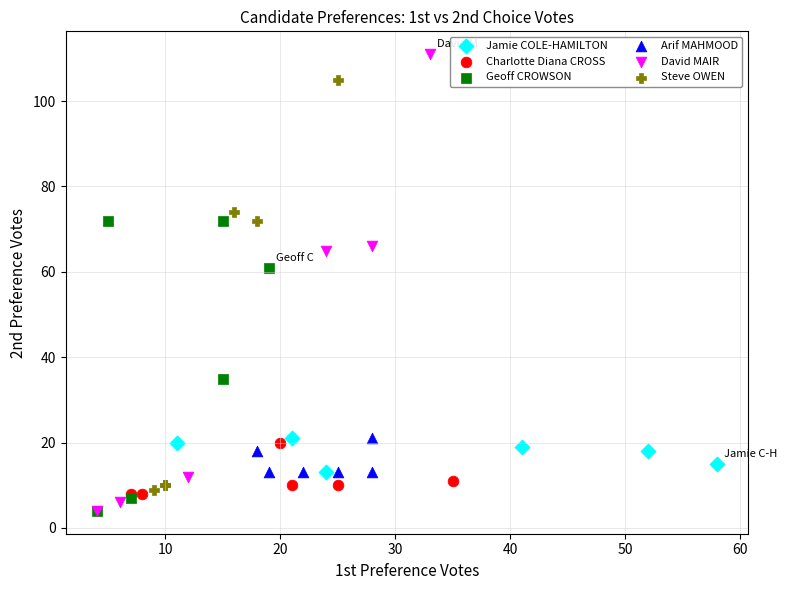

Which series contains the highest Y value?

David MAIR